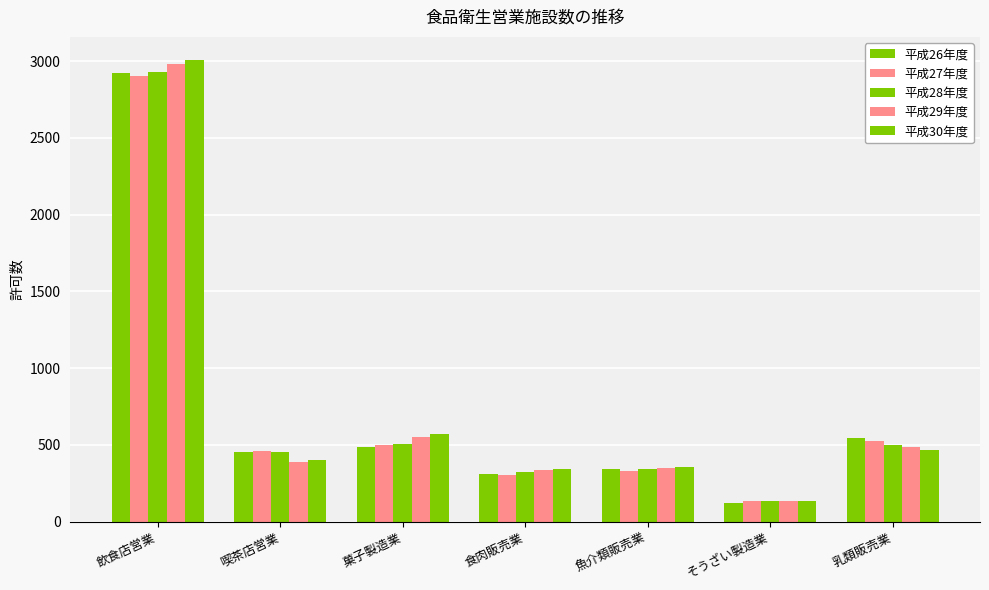

What is the sum of all 平成26年度 values?

5176